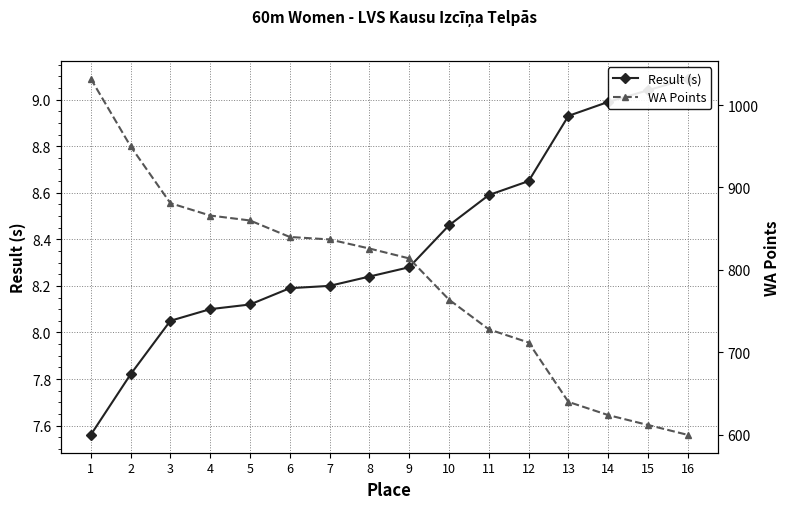

How many values in the WA Points series are below 826?

8